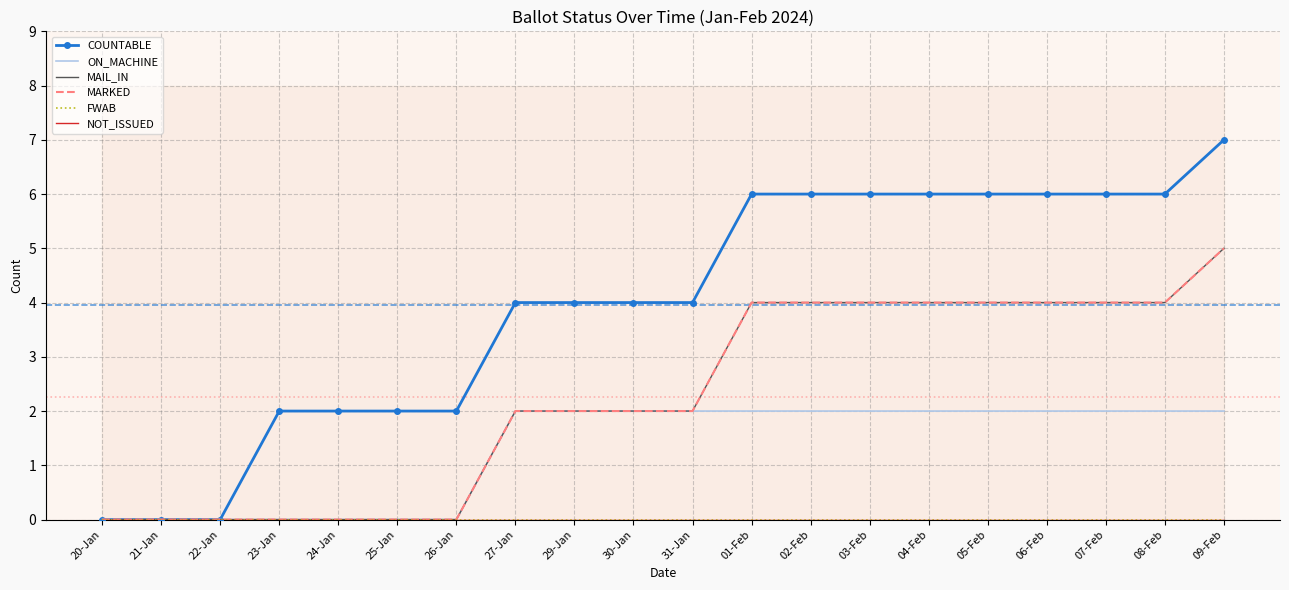

Is this an area chart (filled region under the line)?

No